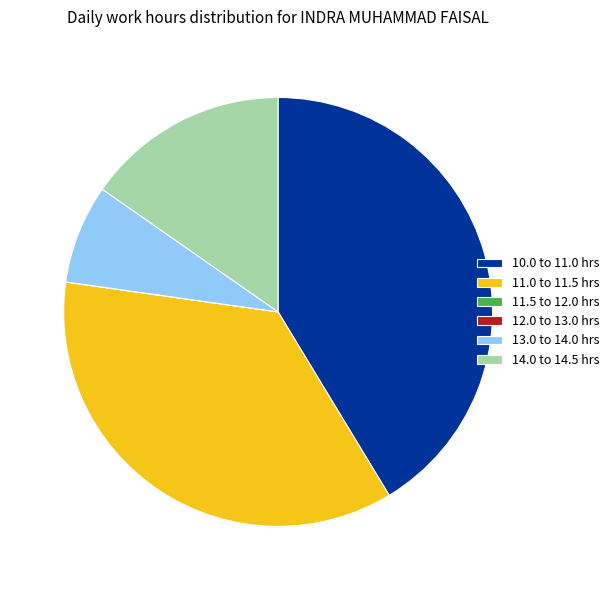

Do 14.0 to 14.5 hrs and 10.0 to 11.0 hrs together represent more than half of the pie?

Yes